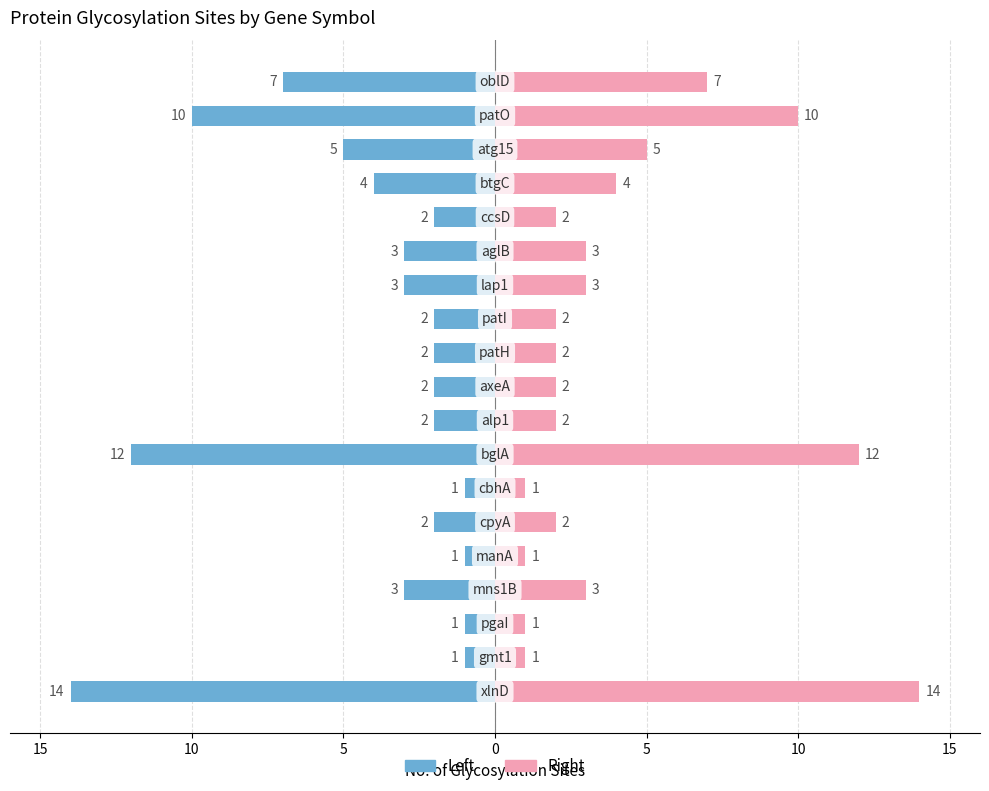

How many groups of bars are there?

19